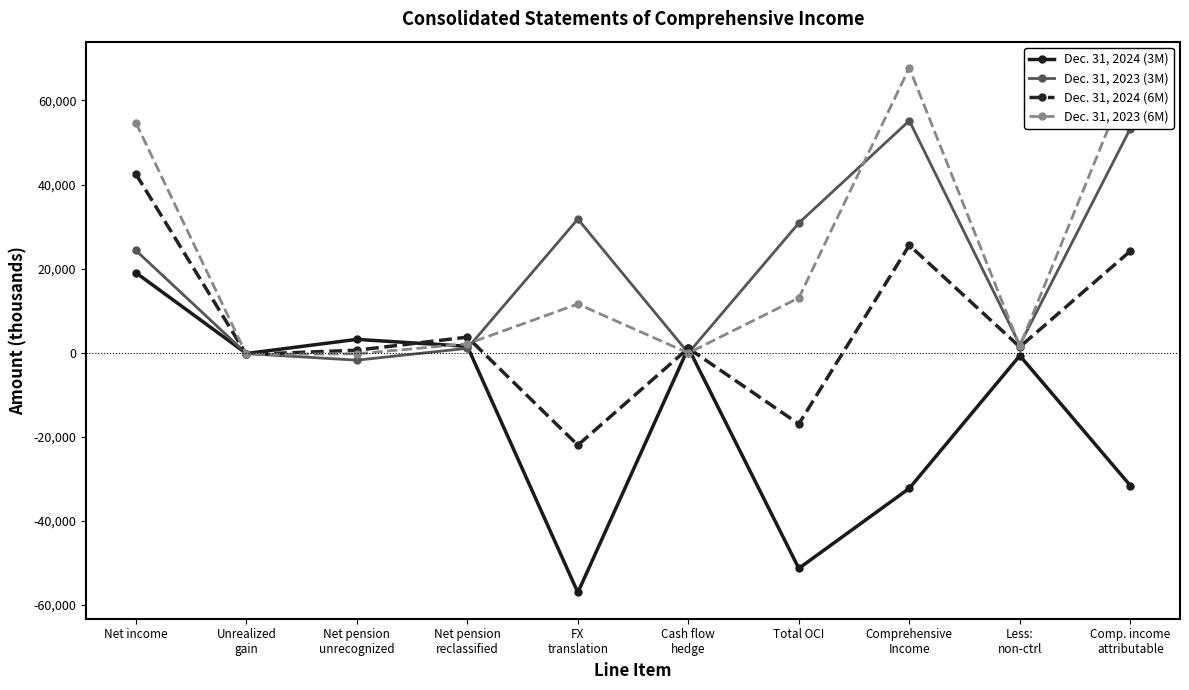

What is the value of the Dec. 31, 2024 (3M) point at the 8th from the left?

-32231